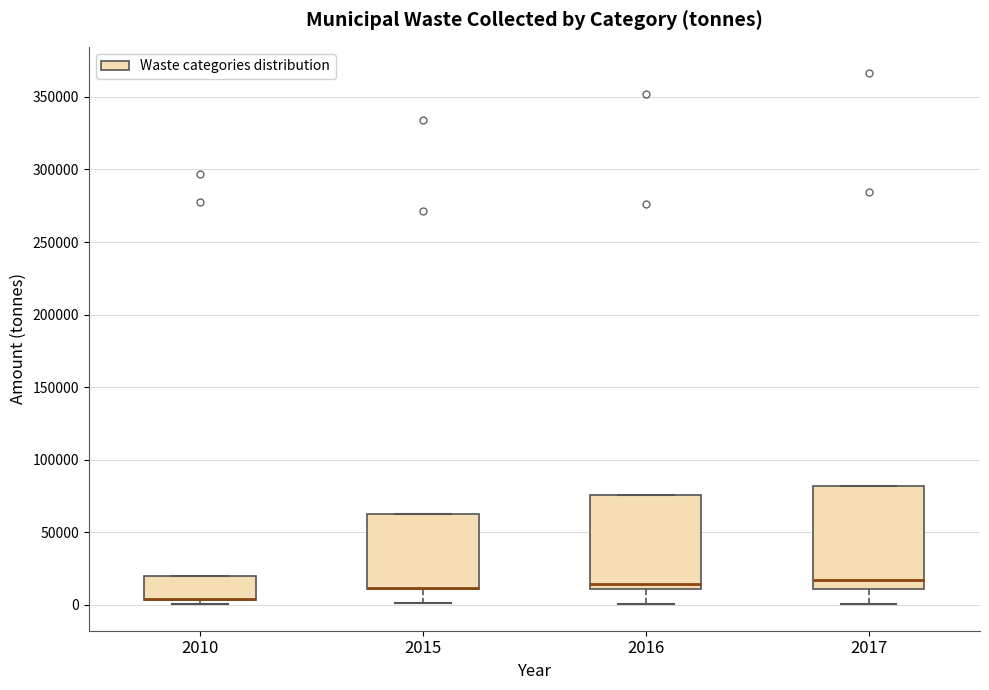

Which box is the tallest, from its lower edge to its upper edge?

2017